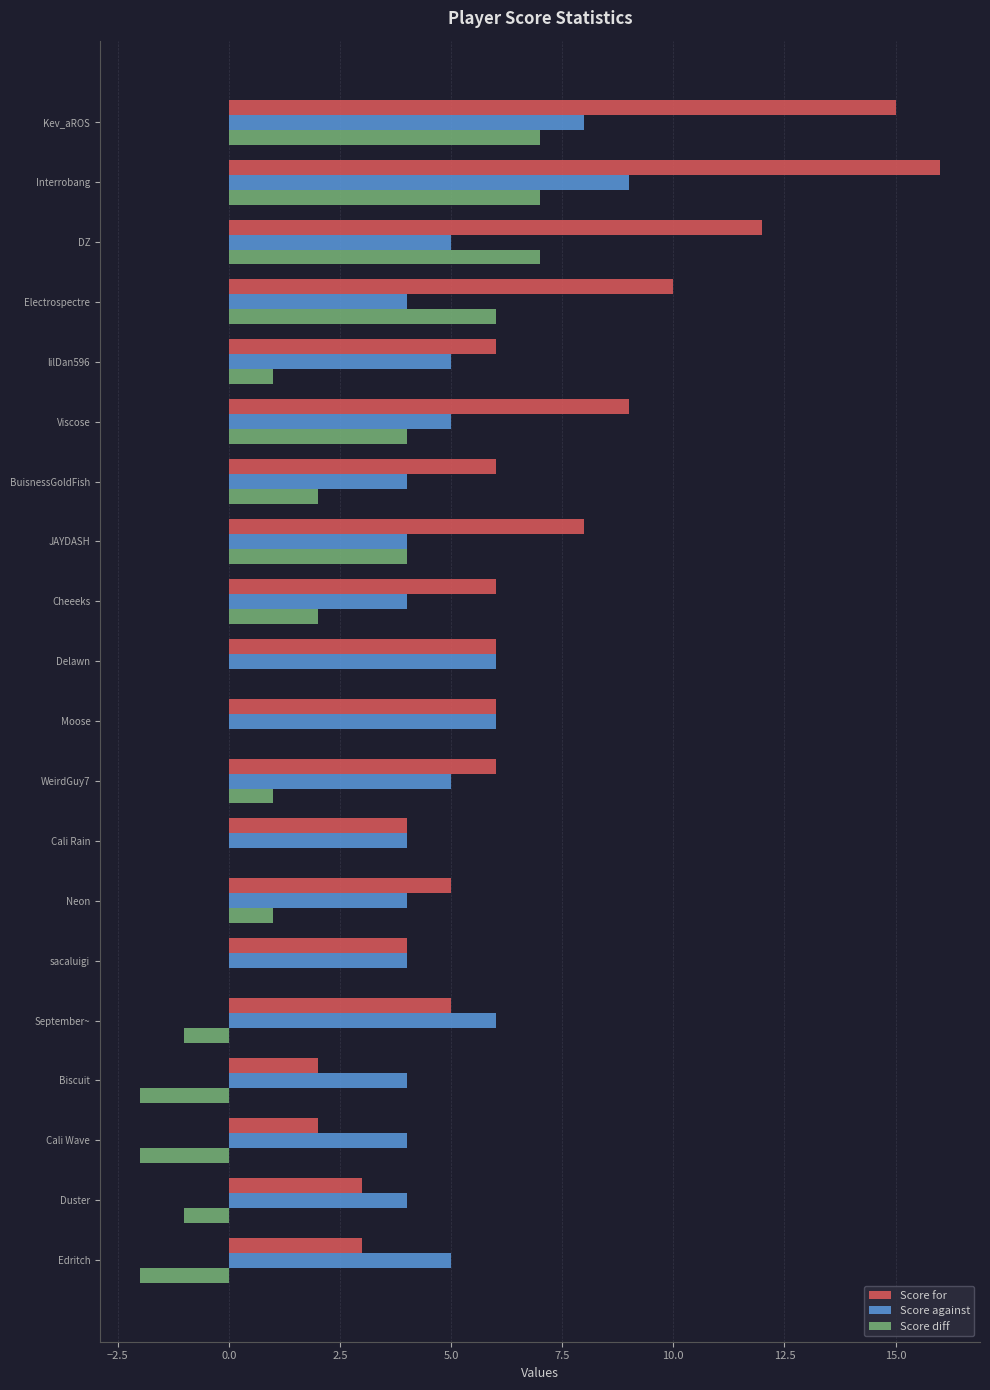

The Score diff series shows 6 at Electrospectre. True or false?

True